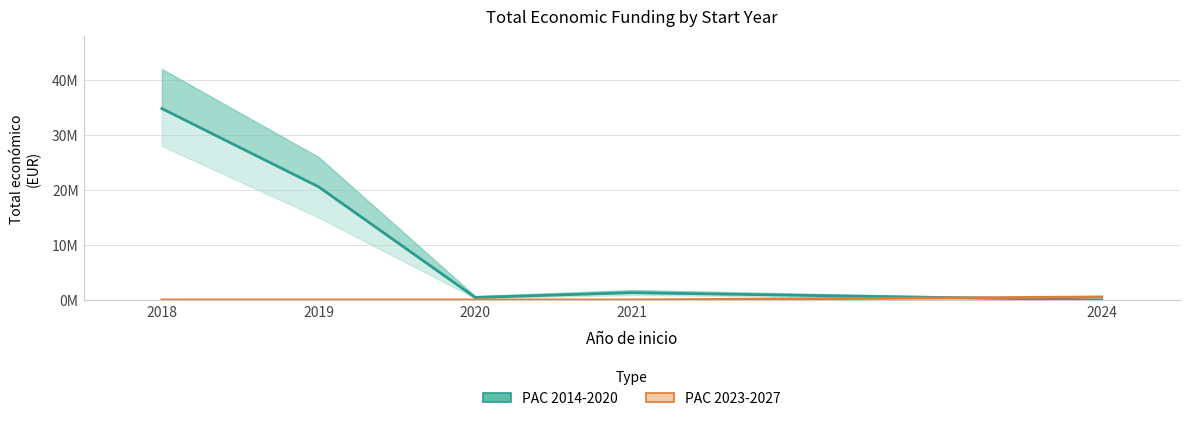

True or false: PAC 2023-2027 has a value of 0 at 2020.

True